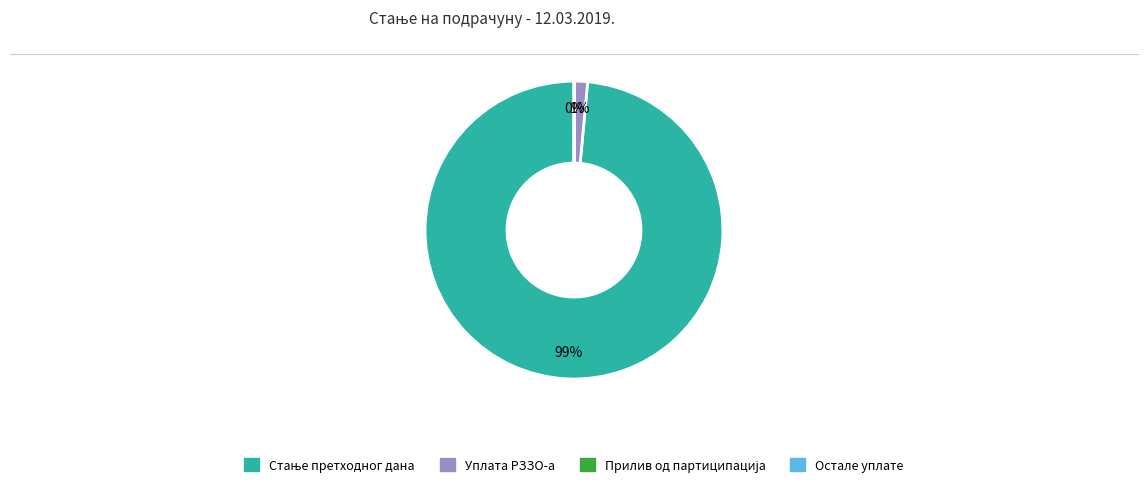

Is it true that Уплата РЗЗО-а is 1% of the pie?

True